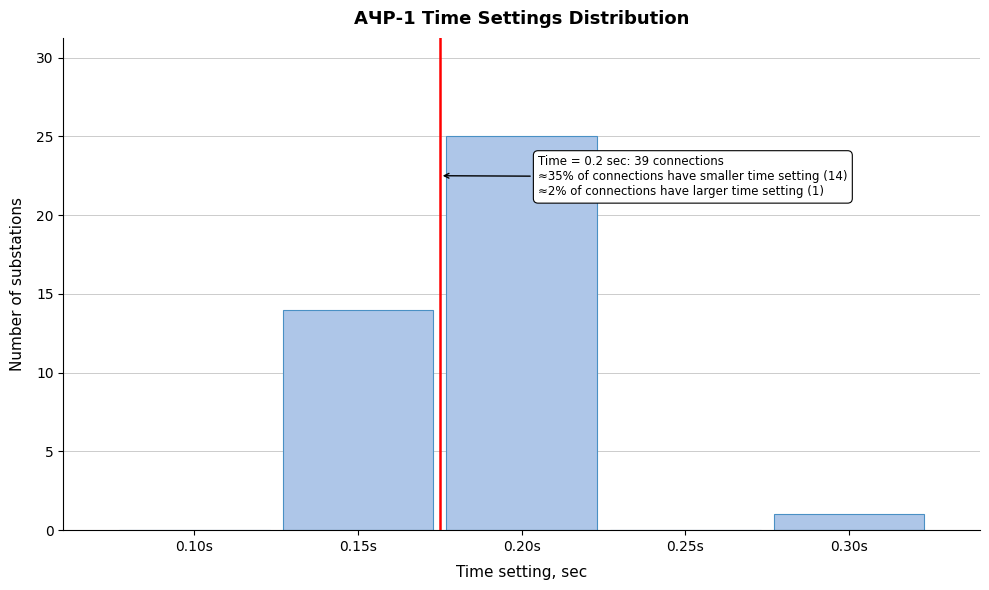

Reading left to right, what are all the values shown in this chart?

0.10s=0	0.15s=14	0.20s=25	0.25s=0	0.30s=1